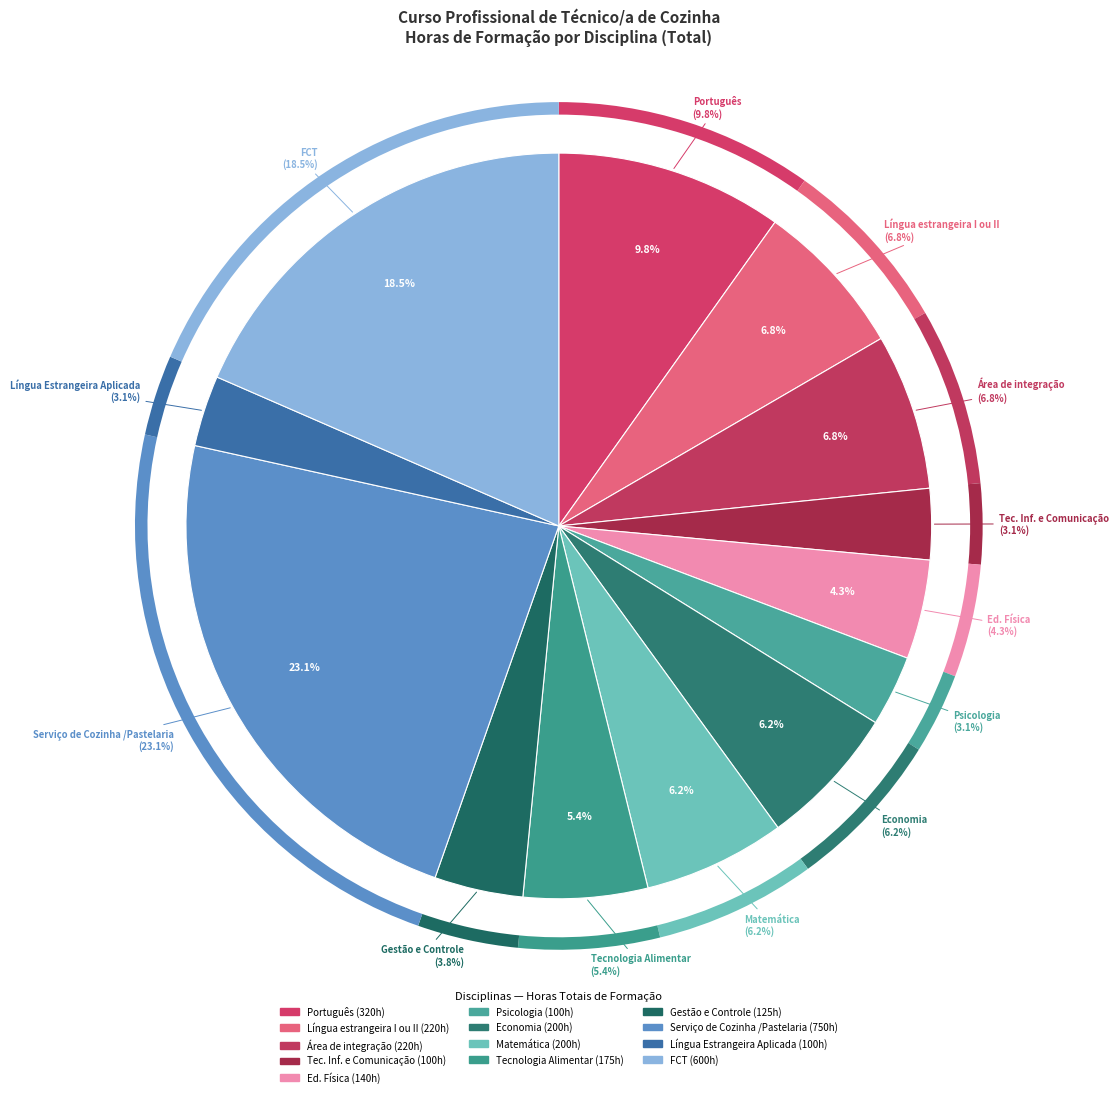

How many segments does this pie chart have?

13